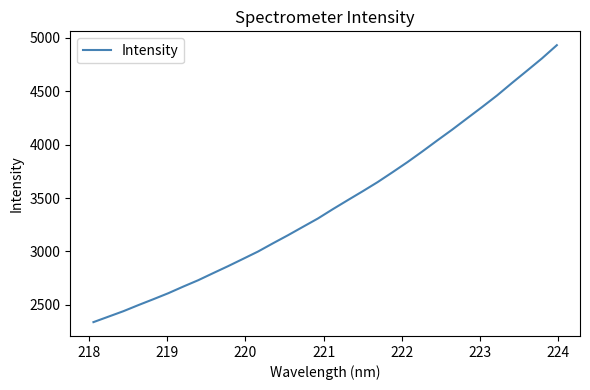

What is the smallest value displayed?

2339.2